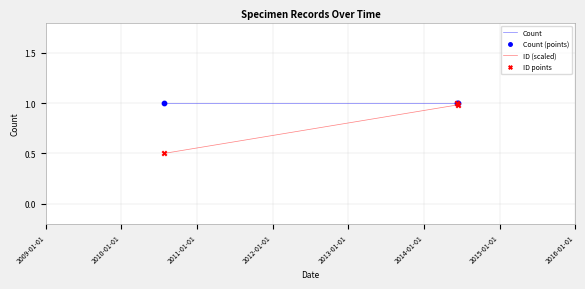

What are all the series names shown in the legend?

Count, ID (scaled), Count (points), ID points